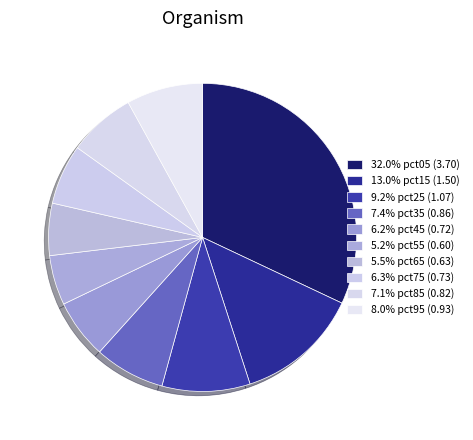

Which category has the smallest portion of the pie?

pct55